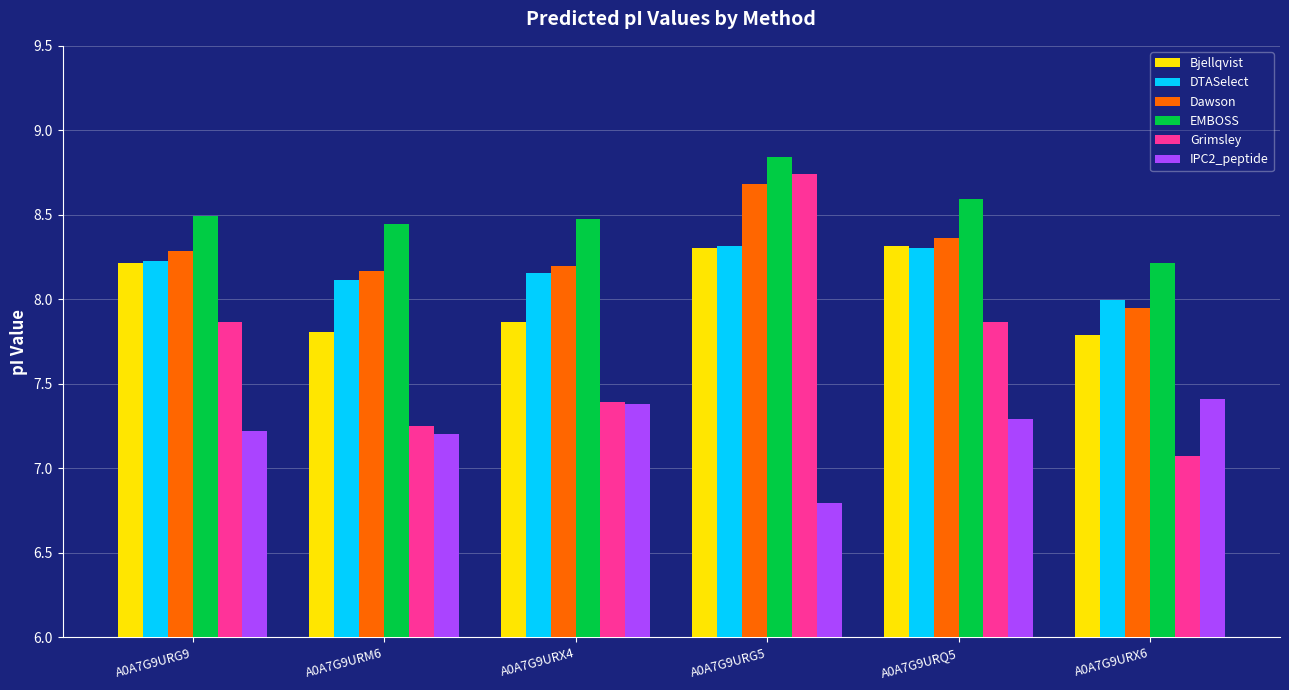

What are all the series names shown in the legend?

Bjellqvist, DTASelect, Dawson, EMBOSS, Grimsley, IPC2_peptide